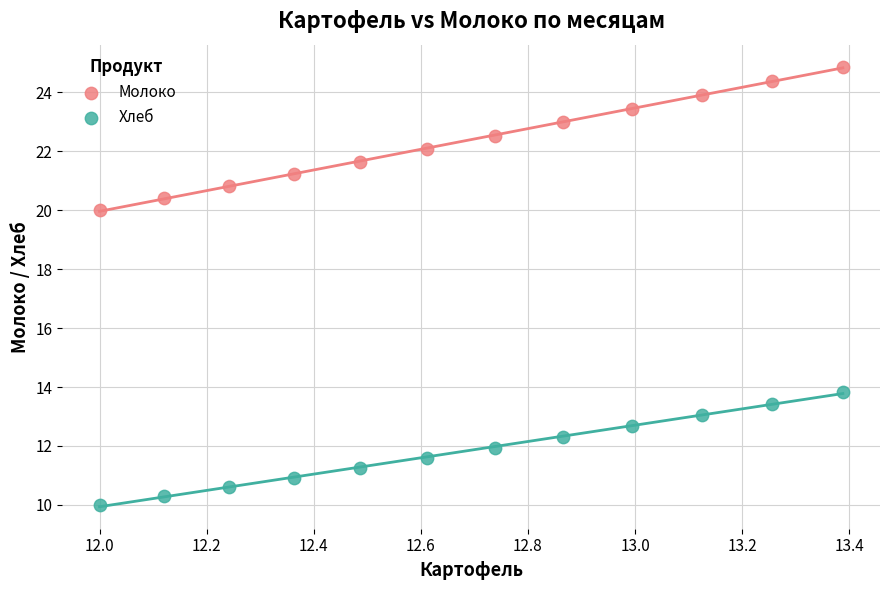

What are all the series names shown in the legend?

Молоко, Хлеб